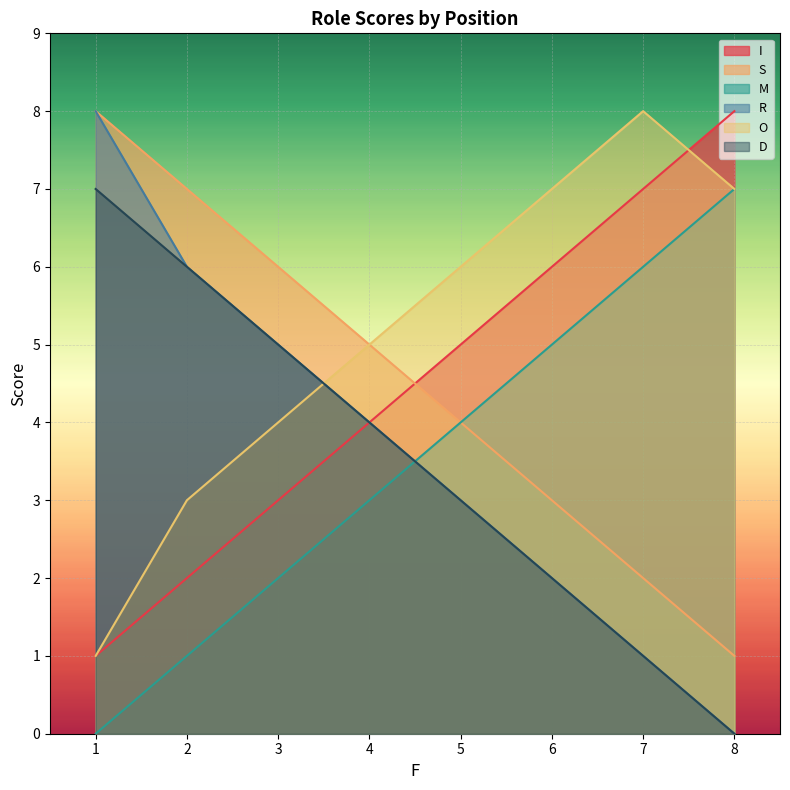

Reading left to right, list all the values displayed in this chart.

I: 1=1	2=2	3=3	4=4	5=5	6=6	7=7	8=8
S: 1=8	2=7	3=6	4=5	5=4	6=3	7=2	8=1
M: 1=0	2=1	3=2	4=3	5=4	6=5	7=6	8=7
R: 1=8	2=6	3=5	4=4	5=3	6=2	7=1	8=0
O: 1=1	2=3	3=4	4=5	5=6	6=7	7=8	8=7
D: 1=7	2=6	3=5	4=4	5=3	6=2	7=1	8=0